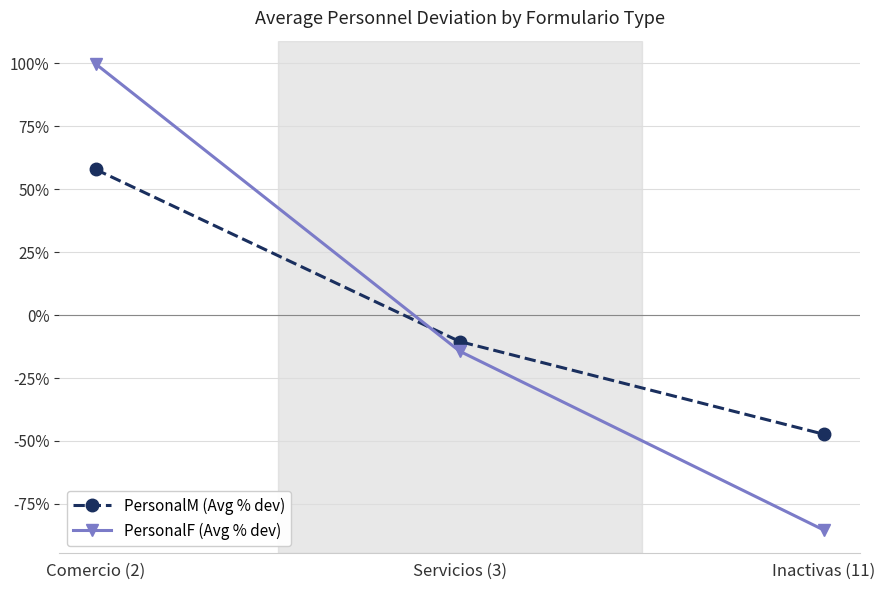

What is the difference between the maximum and second lowest values in the PersonalM (Avg % dev) series?

68.3